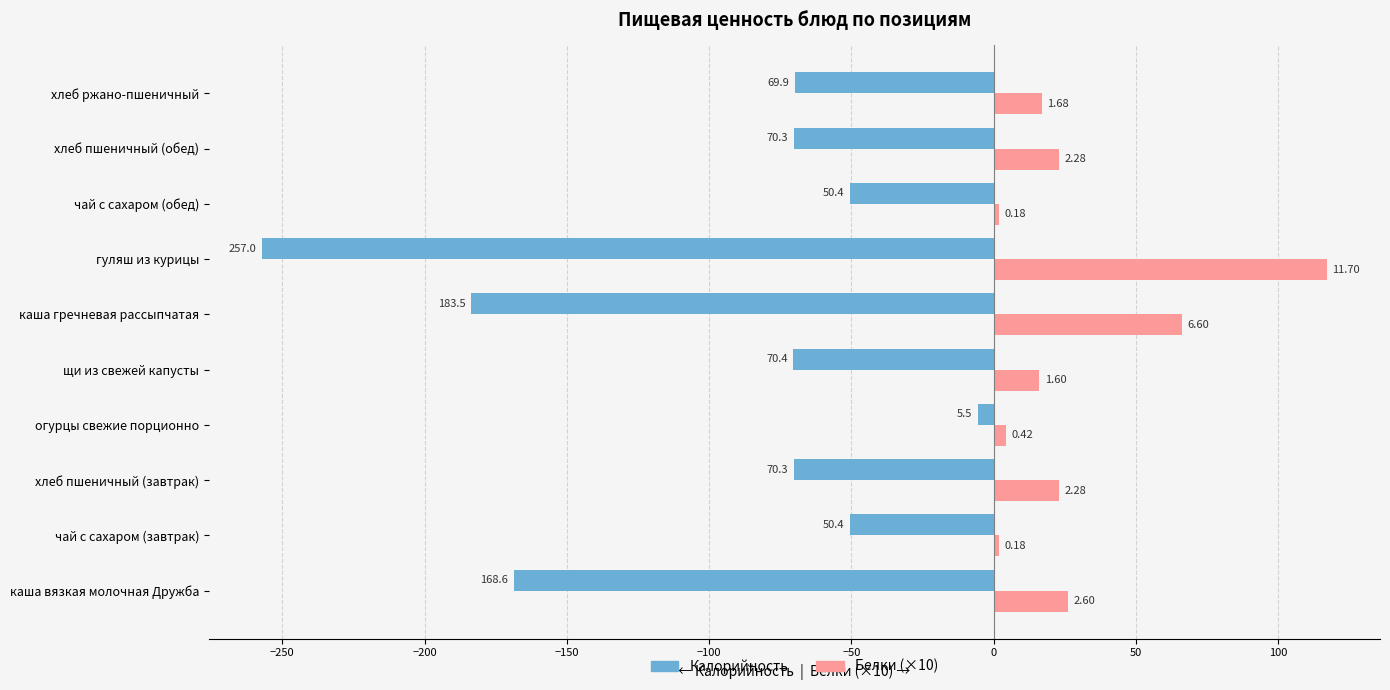

What are all the series names shown in the legend?

Калорийность, Белки (×10)